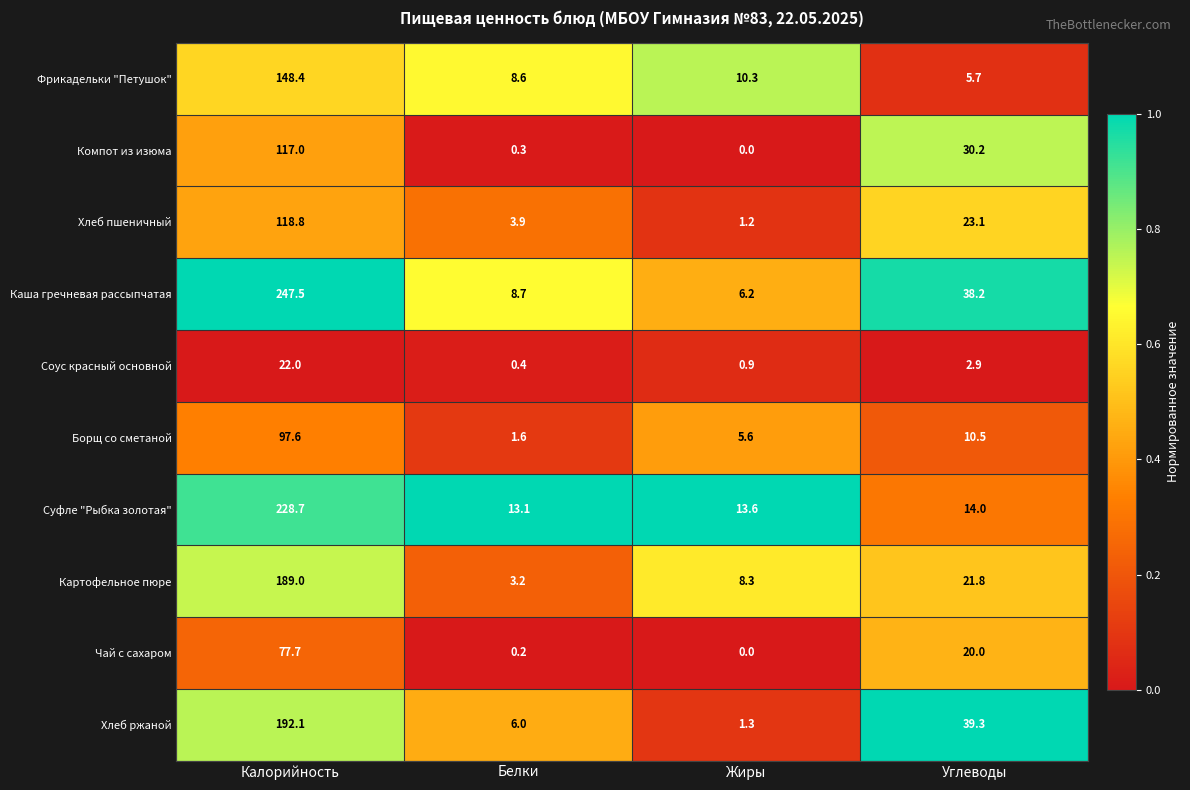

The Суфле "Рыбка золотая" series shows 13.1 at Белки. True or false?

True